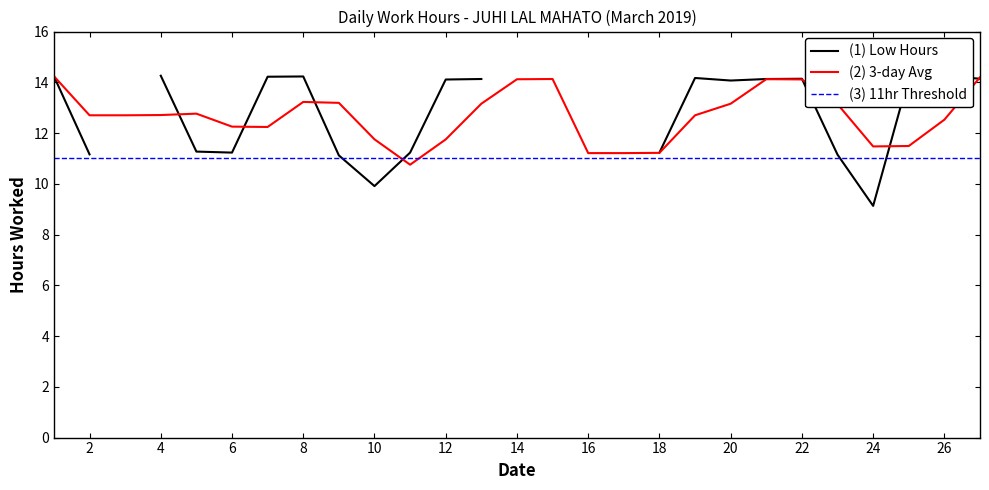

Which series ends up on top after the final intersection of (2) 3-day Avg and (3) 11hr Threshold?

(2) 3-day Avg